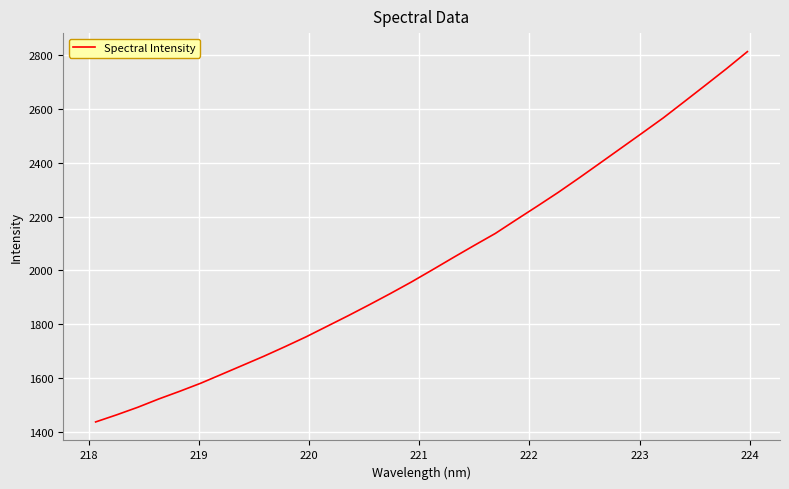

What is the difference between the maximum and minimum values?

1375.6